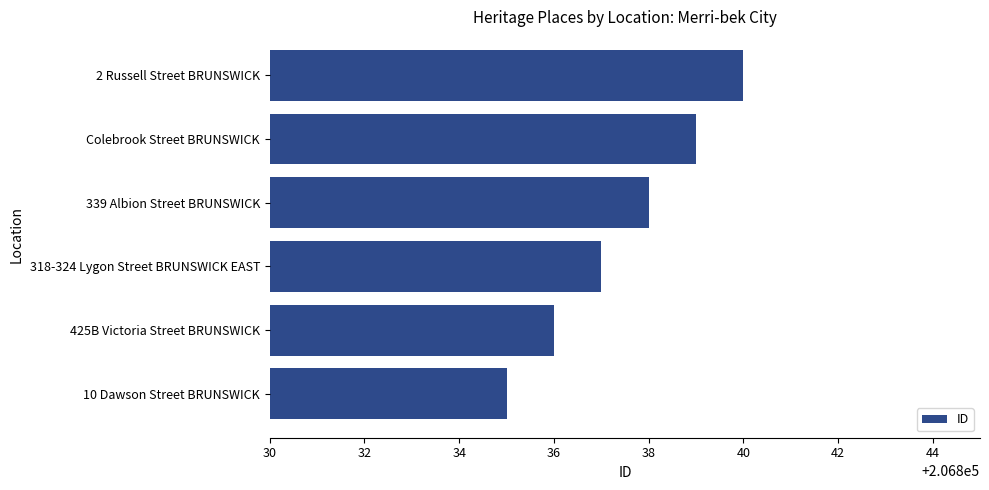

What is the minimum value shown in the chart?

206835